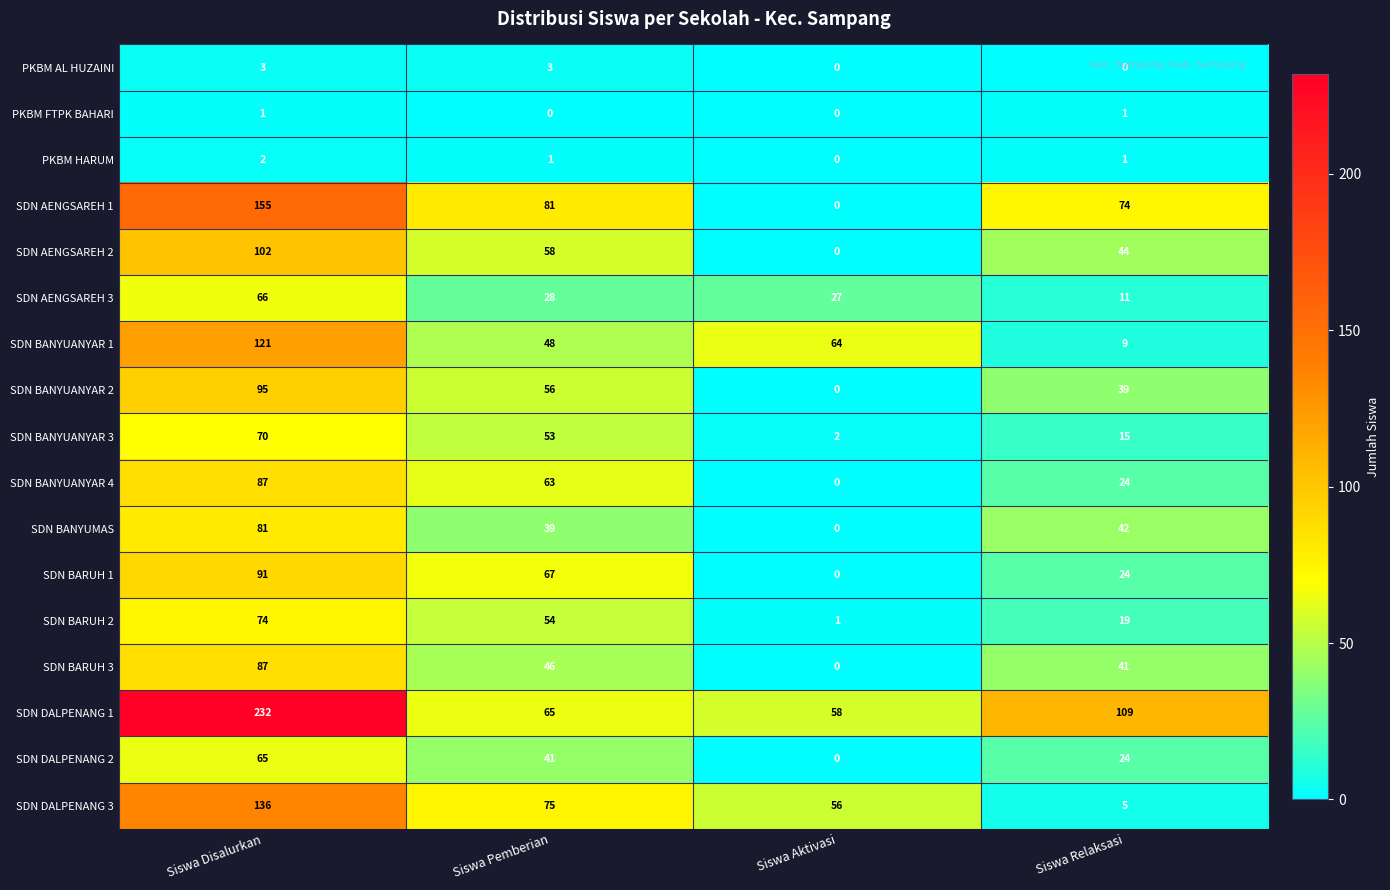

What is the total value across all series at Siswa Relaksasi?

482